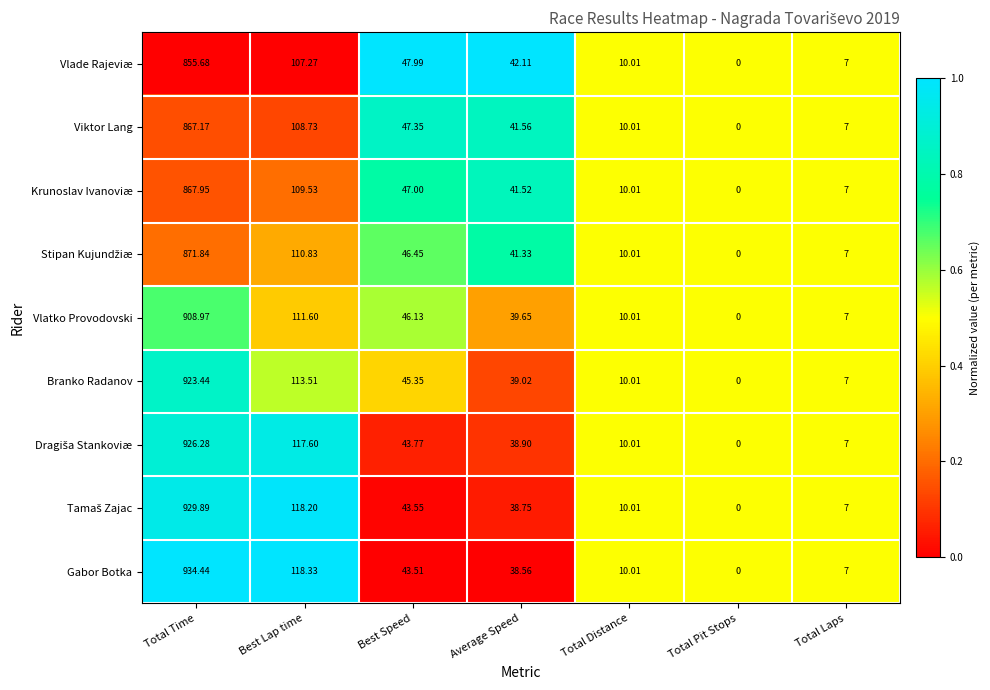

At which category does the chart reach its minimum across all series?

Total Pit Stops